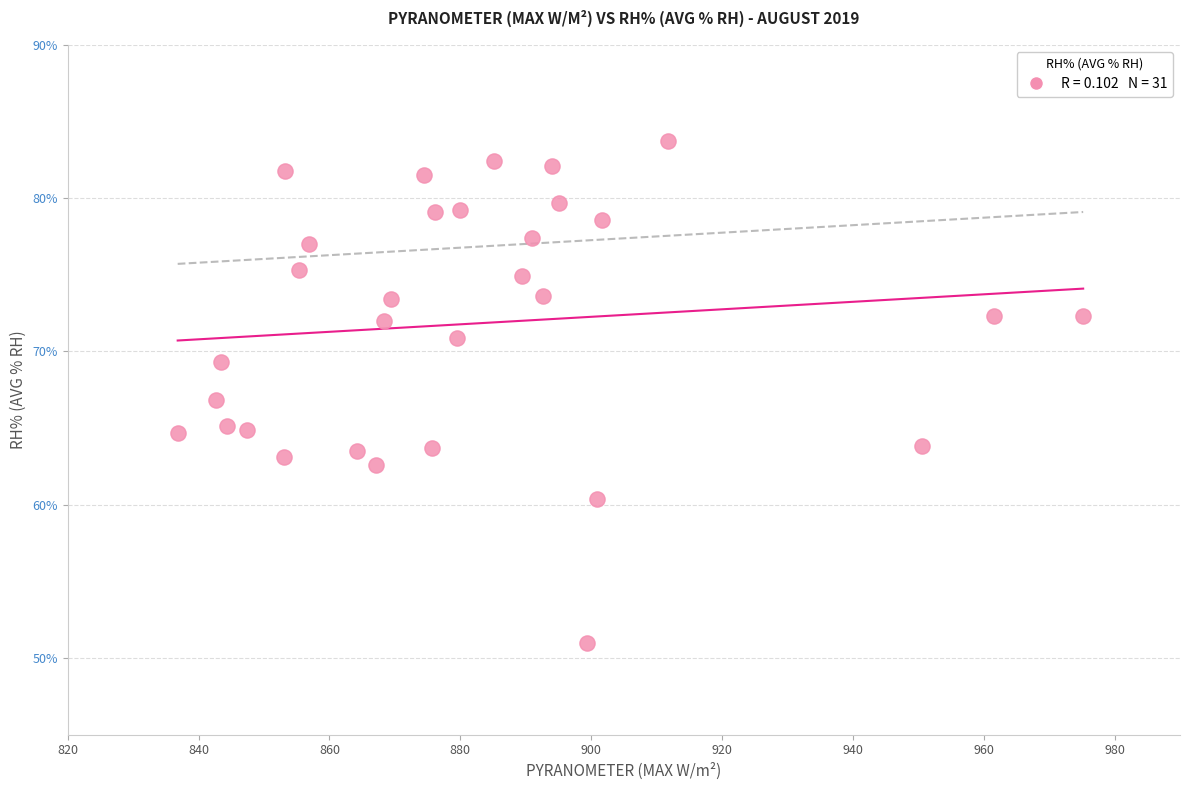

What is the range of Y values (max minus min)?

32.7